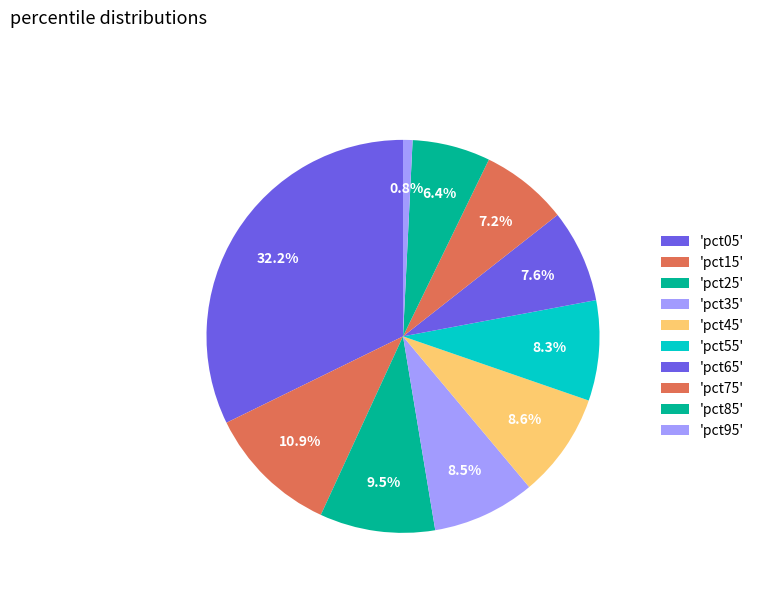

How many slices are in this pie chart?

10